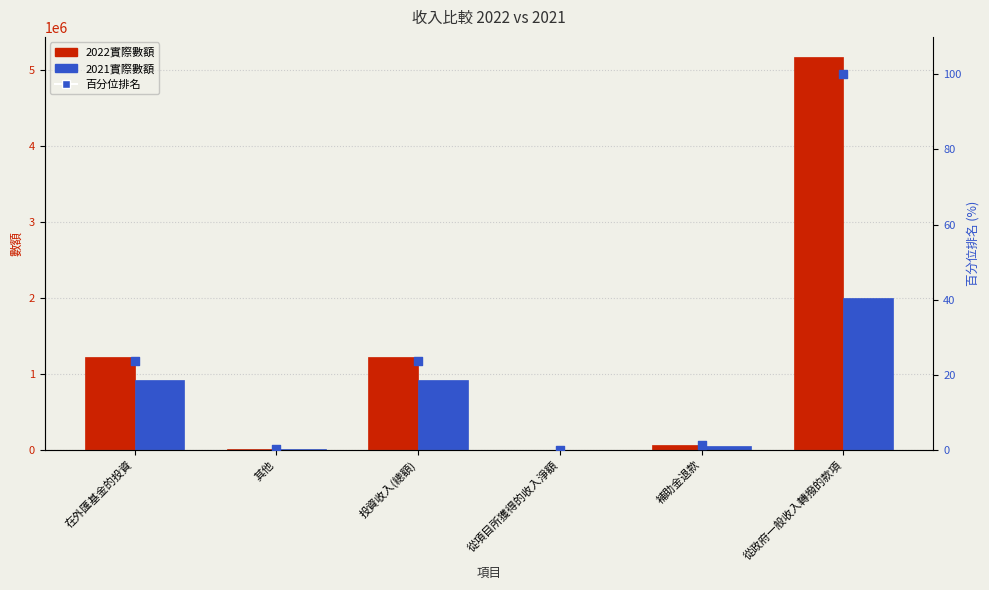

Which series has the largest total across all categories?

2022實際數額